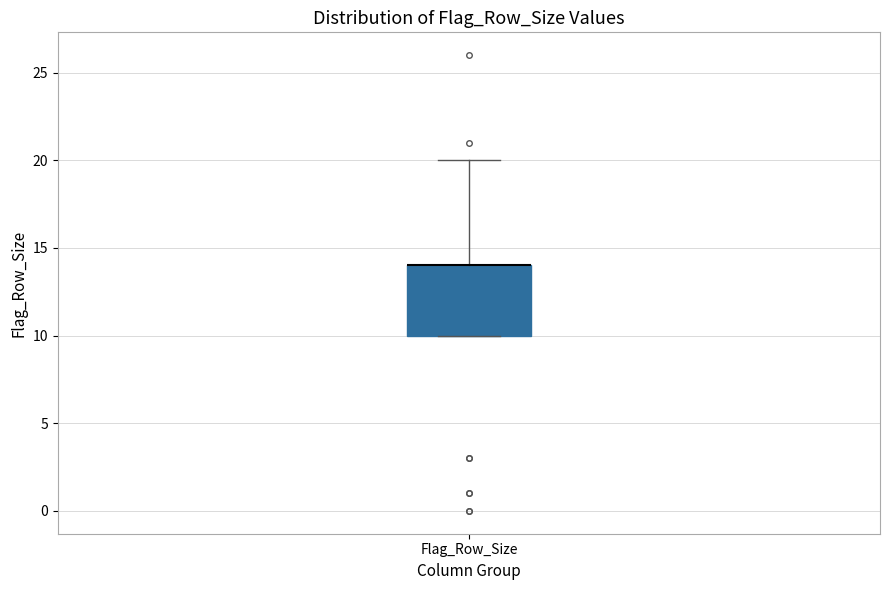

Where is the lower edge of the box for Flag_Row_Size on the y-axis? The values are not printed on the chart, so give them approximately, as read against the axis.

10